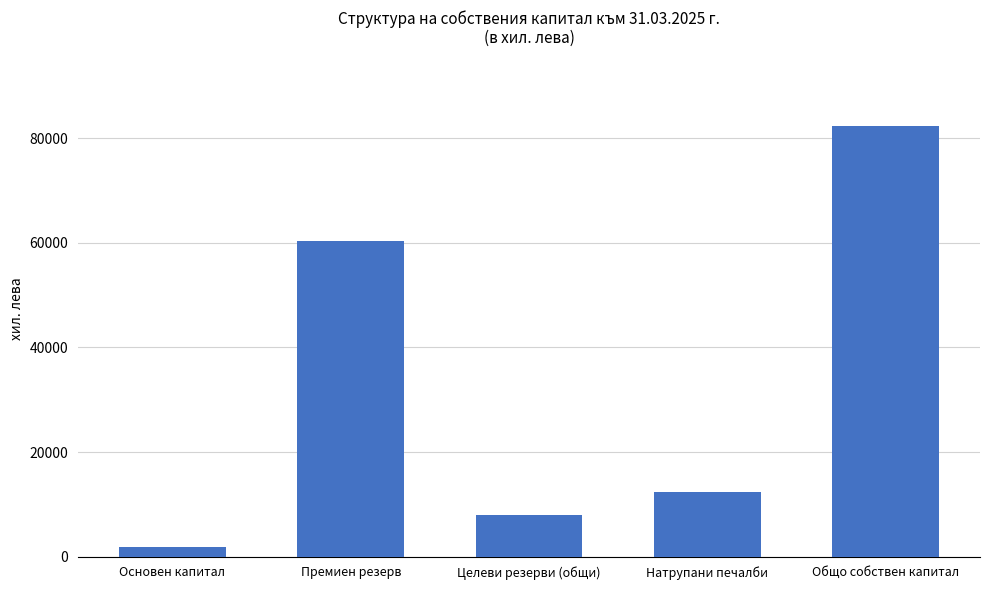

Which category has the lowest value across all series?

Основен капитал